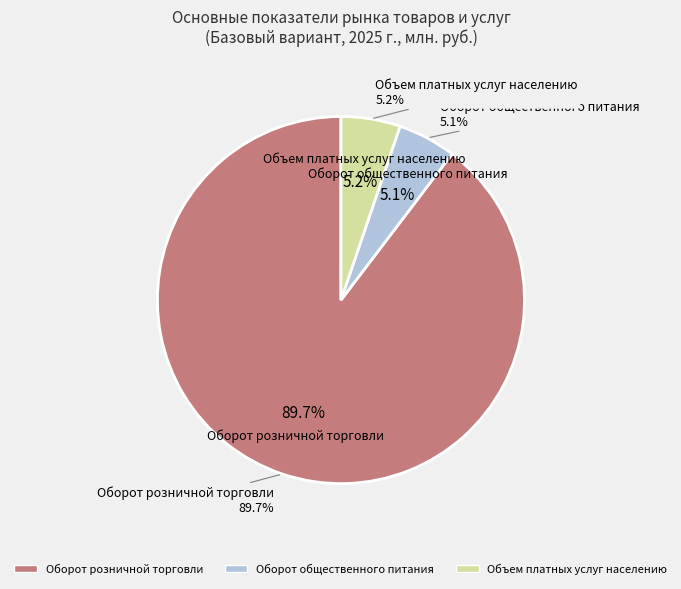

To the nearest percent, what percentage of the pie is Оборот общественного питания?

5%